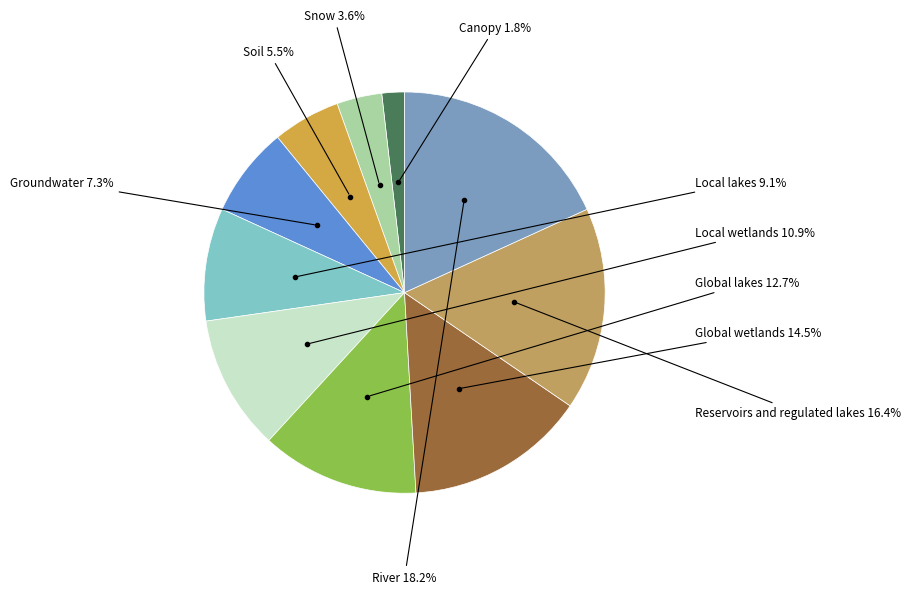

Rank the categories by value from lowest to highest.

Canopy, Snow, Soil, Groundwater, Local lakes, Local wetlands, Global lakes, Global wetlands, Reservoirs and regulated lakes, River